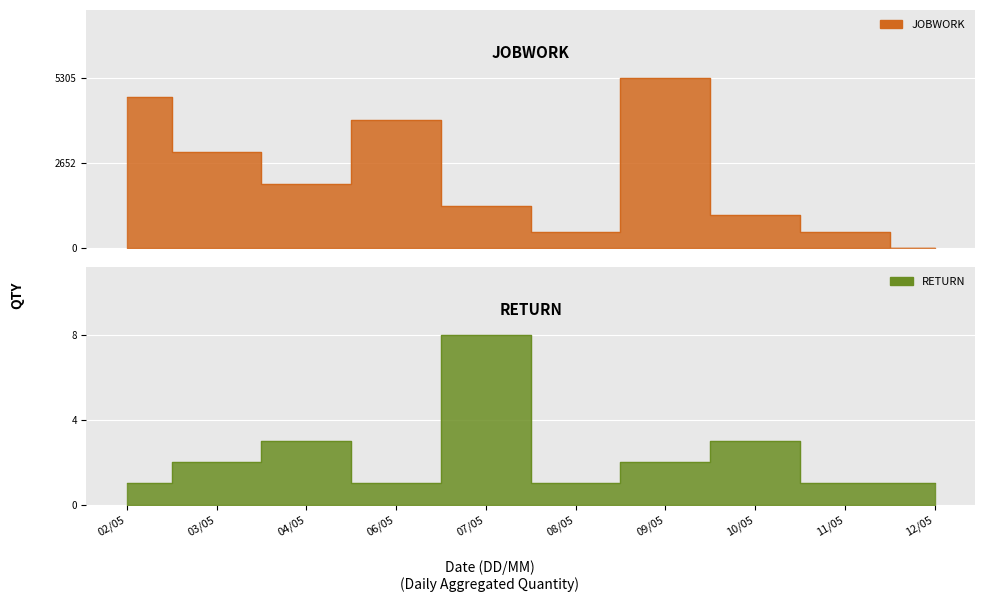

What is the difference between the RETURN values at 03/05 and 06/05?

1